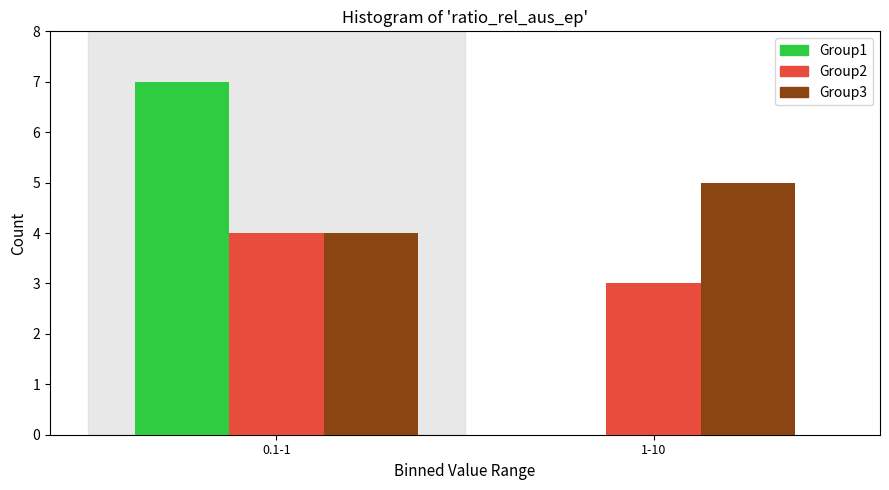

Reading right to left, list all the values displayed in this chart.

Group1: 1-10=0	0.1-1=7
Group2: 1-10=3	0.1-1=4
Group3: 1-10=5	0.1-1=4